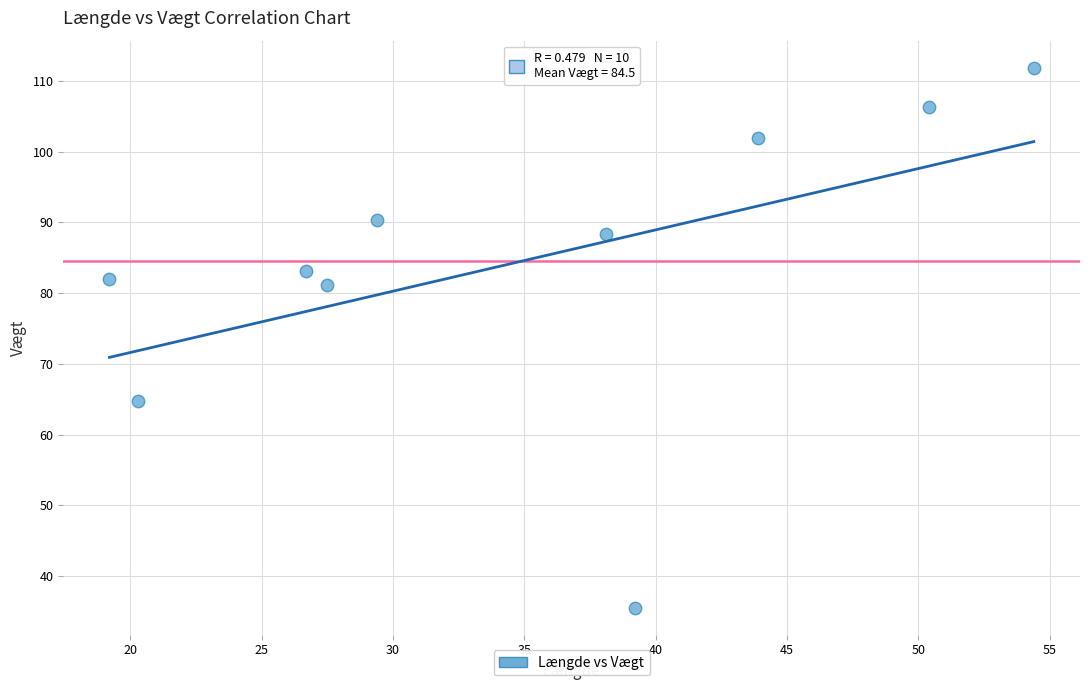

What is the range of X values (max minus min)?

35.2